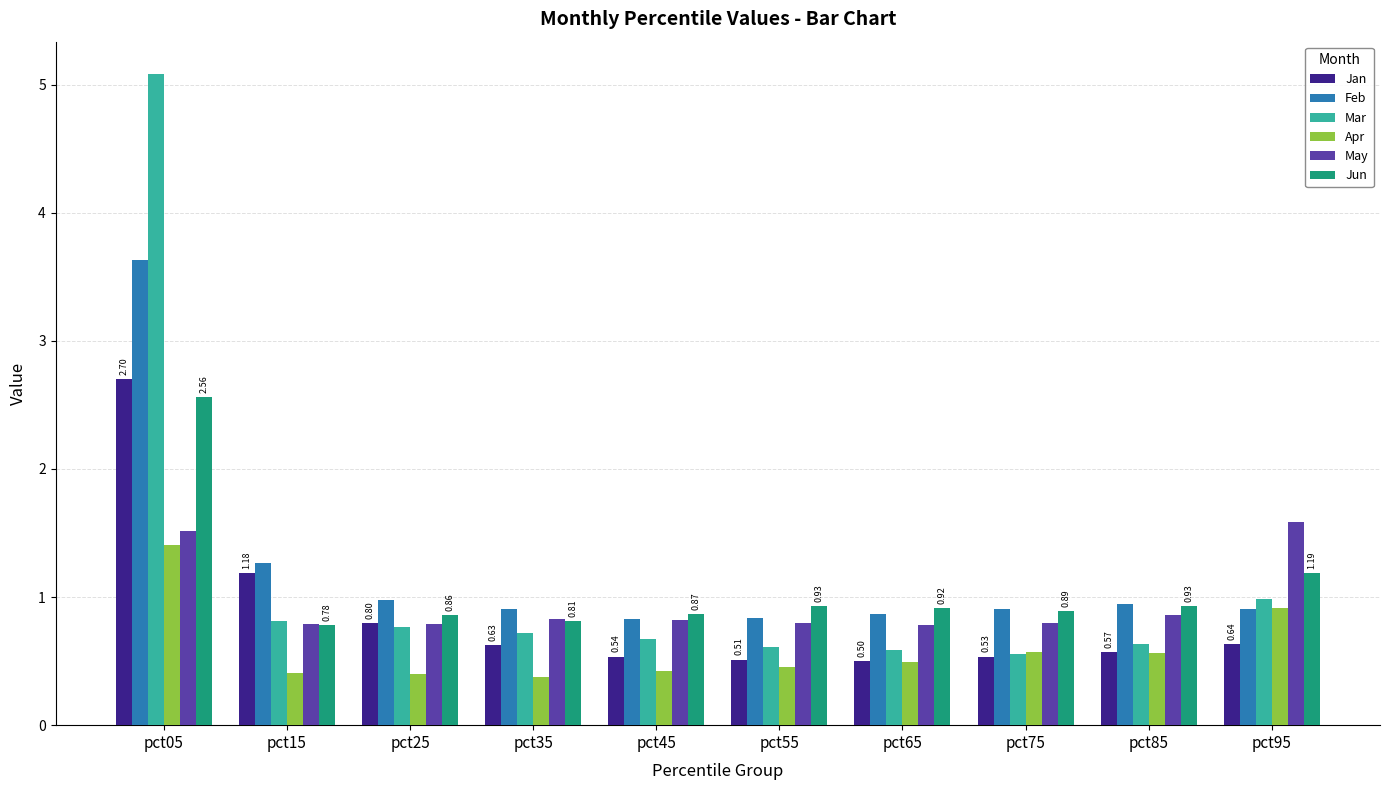

What is the difference between the Jan values at pct45 and pct15?

0.6